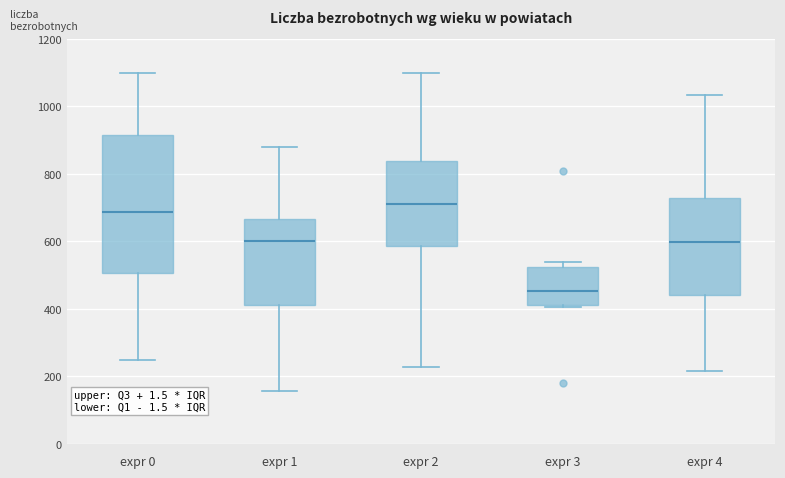

Reading left to right, read every box against the y-axis: the position of its median line, the range the box covers, and the ends of its whiskers. The values are not printed on the chart, so give them approximately, as read against the axis.

expr 0: median 680, box 500 to 920, whiskers 240 to 1100
expr 1: median 600, box 420 to 660, whiskers 160 to 880
expr 2: median 720, box 580 to 840, whiskers 220 to 1100
expr 3: median 460, box 420 to 520, whiskers 400 to 540
expr 4: median 600, box 440 to 720, whiskers 220 to 1040